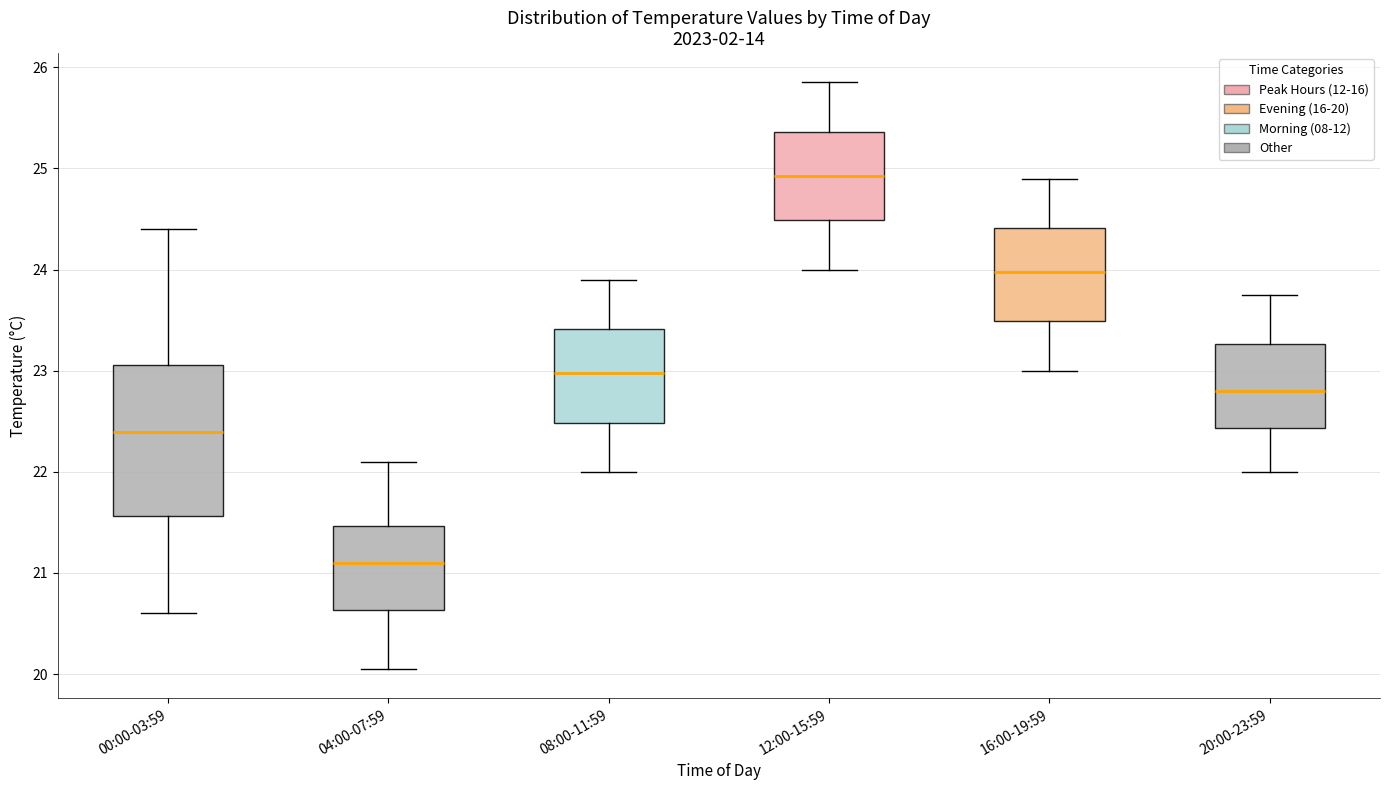

Which box's median line is the lowest?

04:00-07:59